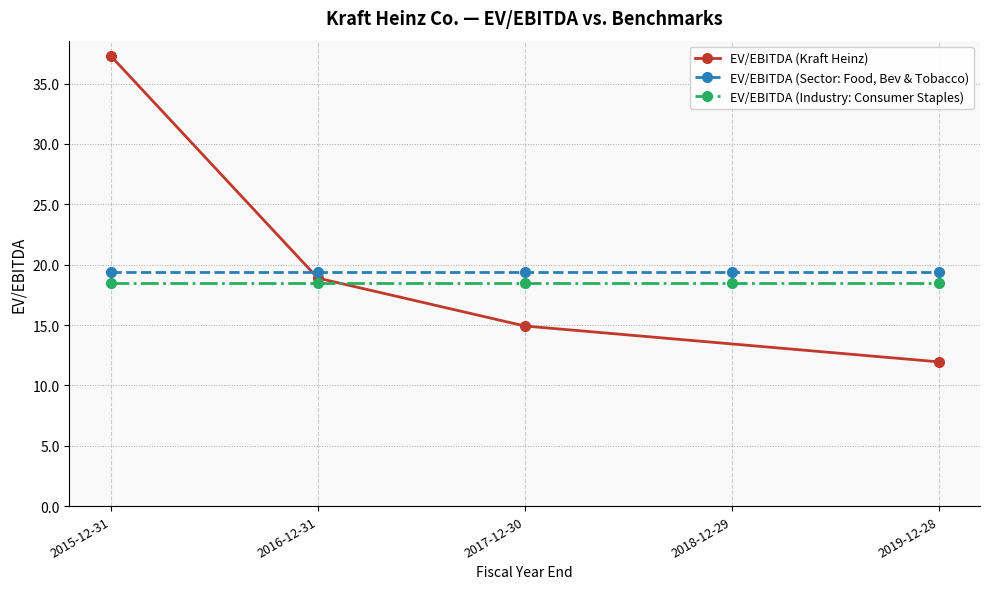

Read the EV/EBITDA (Industry: Consumer Staples) value at 2019-12-28.

18.5